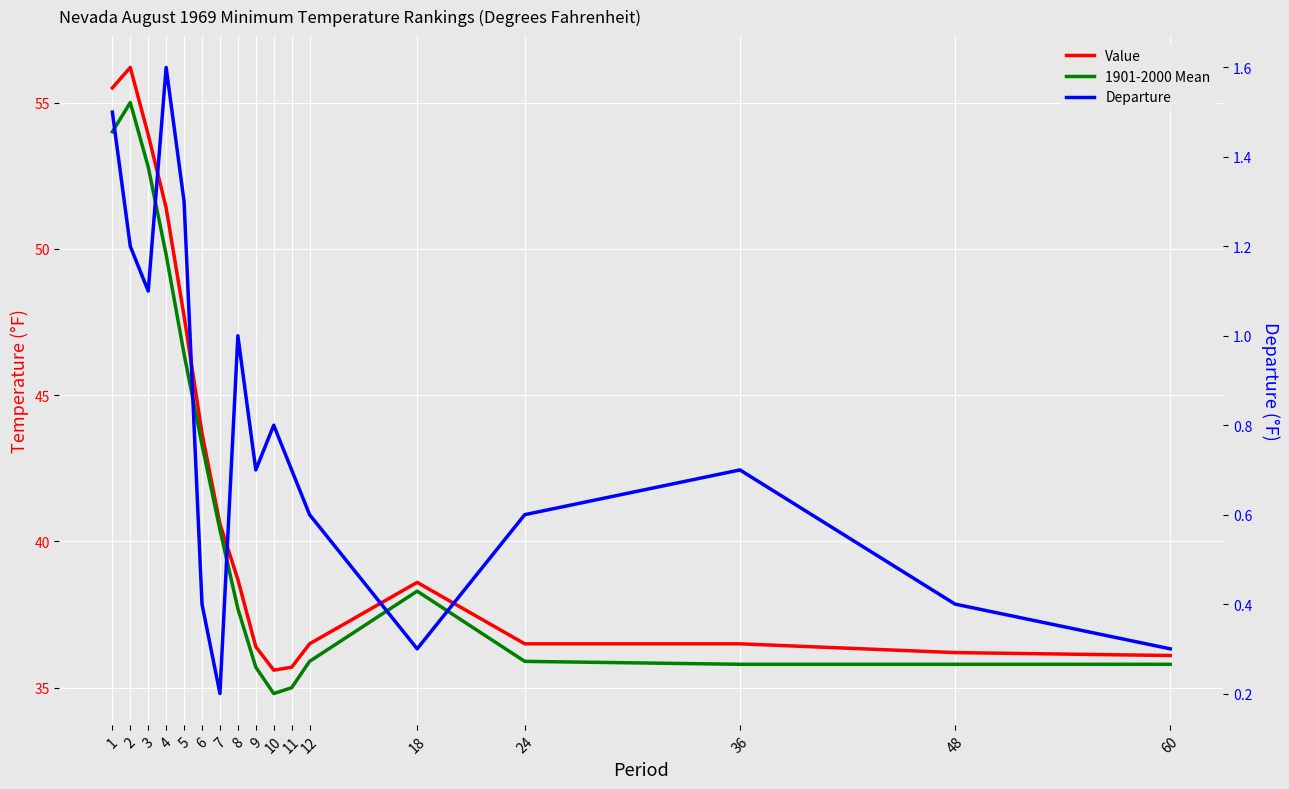

What is the difference between the highest and lowest values at 6?

43.3